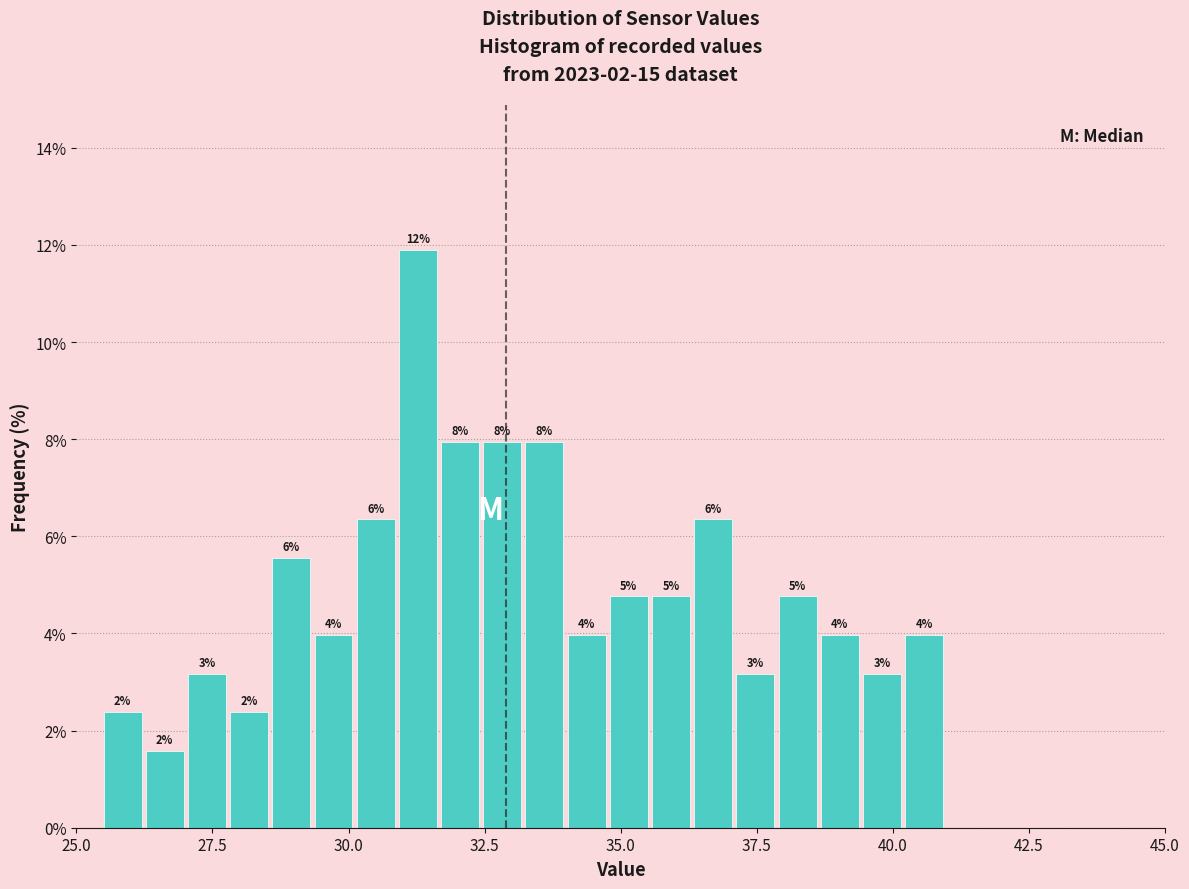

Around what value on the x-axis is the tallest bar? Give the approximate position of its centre, as read against the axis.

31.5